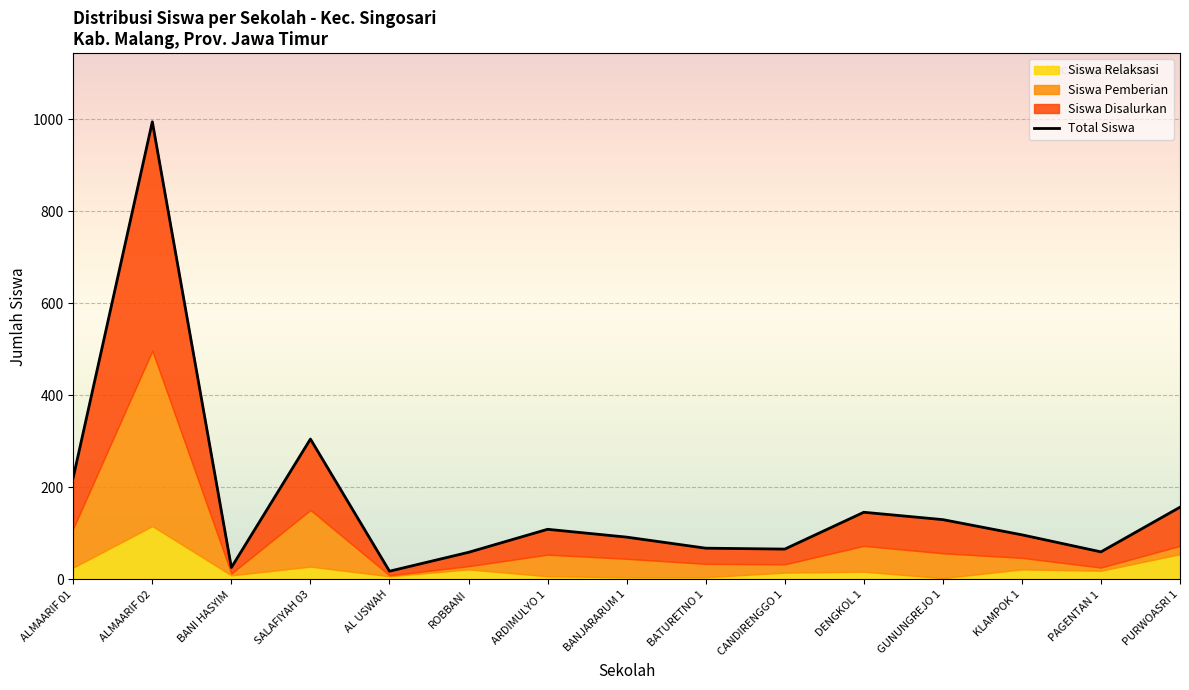

Is it true that the value at KLAMPOK 1 is 31?

False